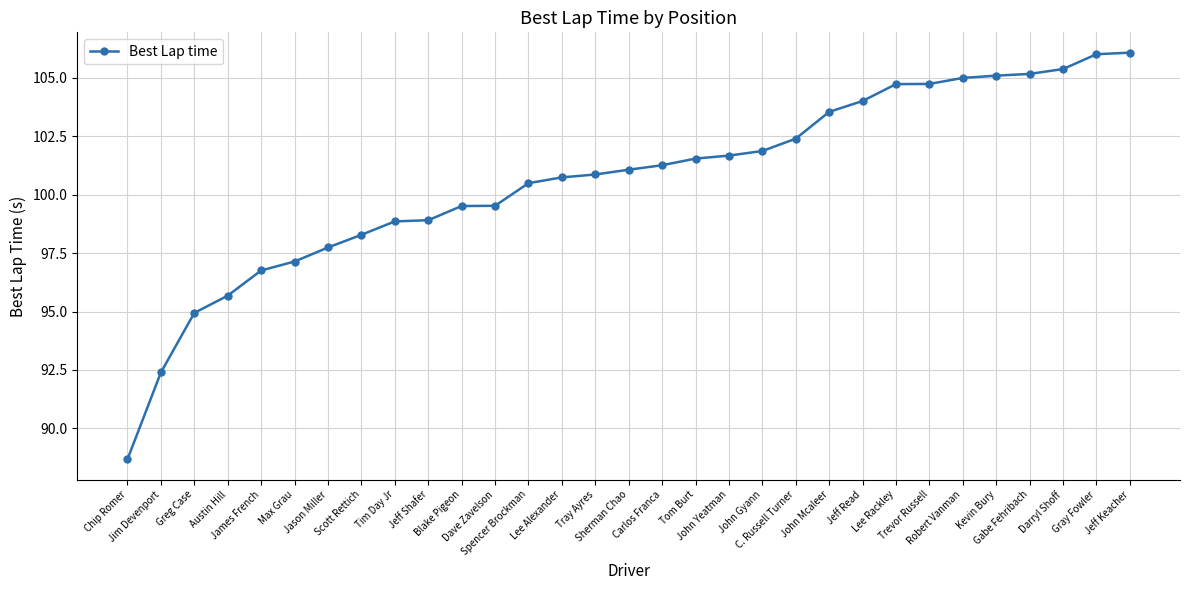

What is the average value?

100.7